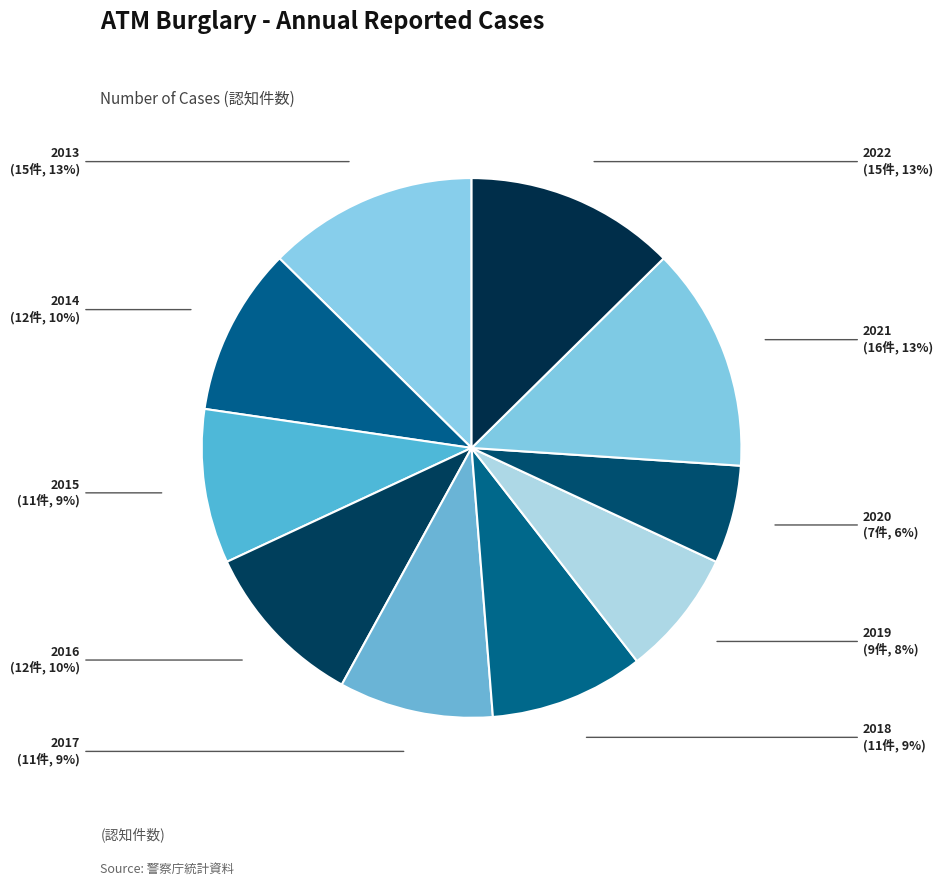

To the nearest percent, what is the combined percentage of 2017 and 2020?

15%